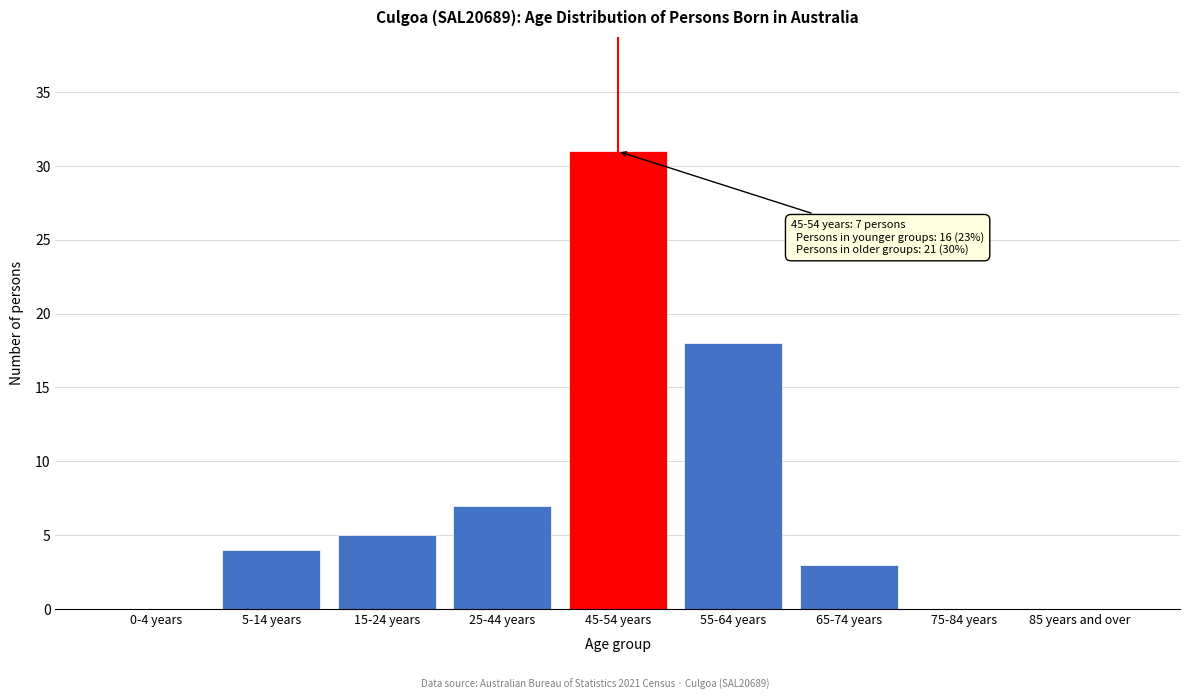

Reading right to left, list all the values displayed in this chart.

85 years and over=0	75-84 years=0	65-74 years=3	55-64 years=18	45-54 years=31	25-44 years=7	15-24 years=5	5-14 years=4	0-4 years=0